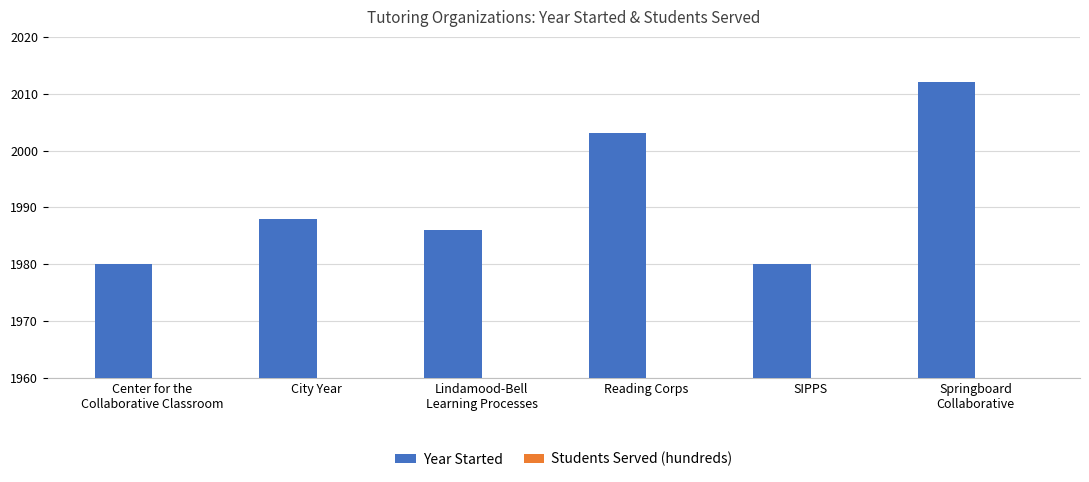

Reading right to left, what are all the values shown in this chart?

Year Started: Springboard
Collaborative=2012	SIPPS=1980	Reading Corps=2003	Lindamood-Bell
Learning Processes=1986	City Year=1988	Center for the
Collaborative Classroom=1980
Students Served (hundreds): Springboard
Collaborative=50	SIPPS=0	Reading Corps=360	Lindamood-Bell
Learning Processes=0	City Year=380	Center for the
Collaborative Classroom=0